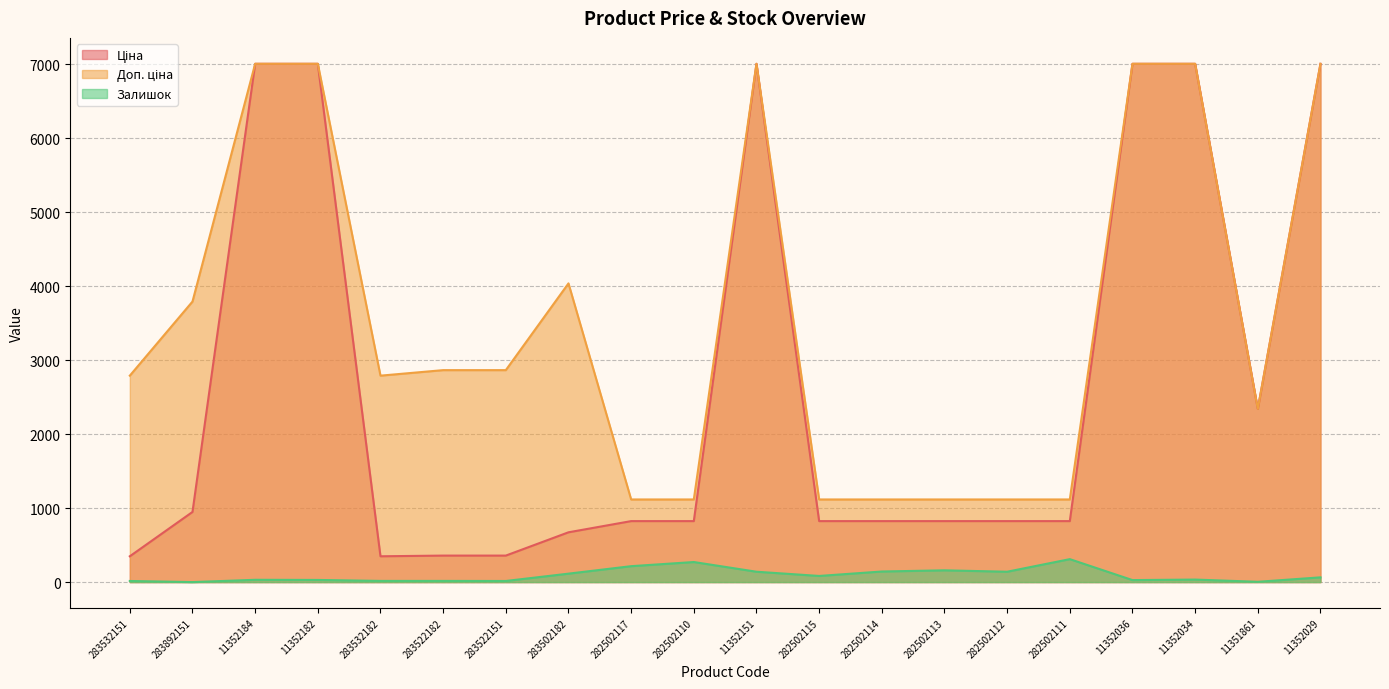

Rank the series by their maximum value, from lowest to highest.

Залишок, Ціна, Доп. ціна